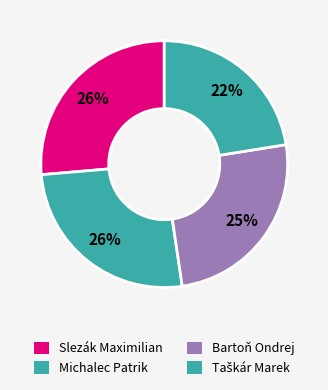

What is the largest slice in the pie chart?

Slezák Maximilian